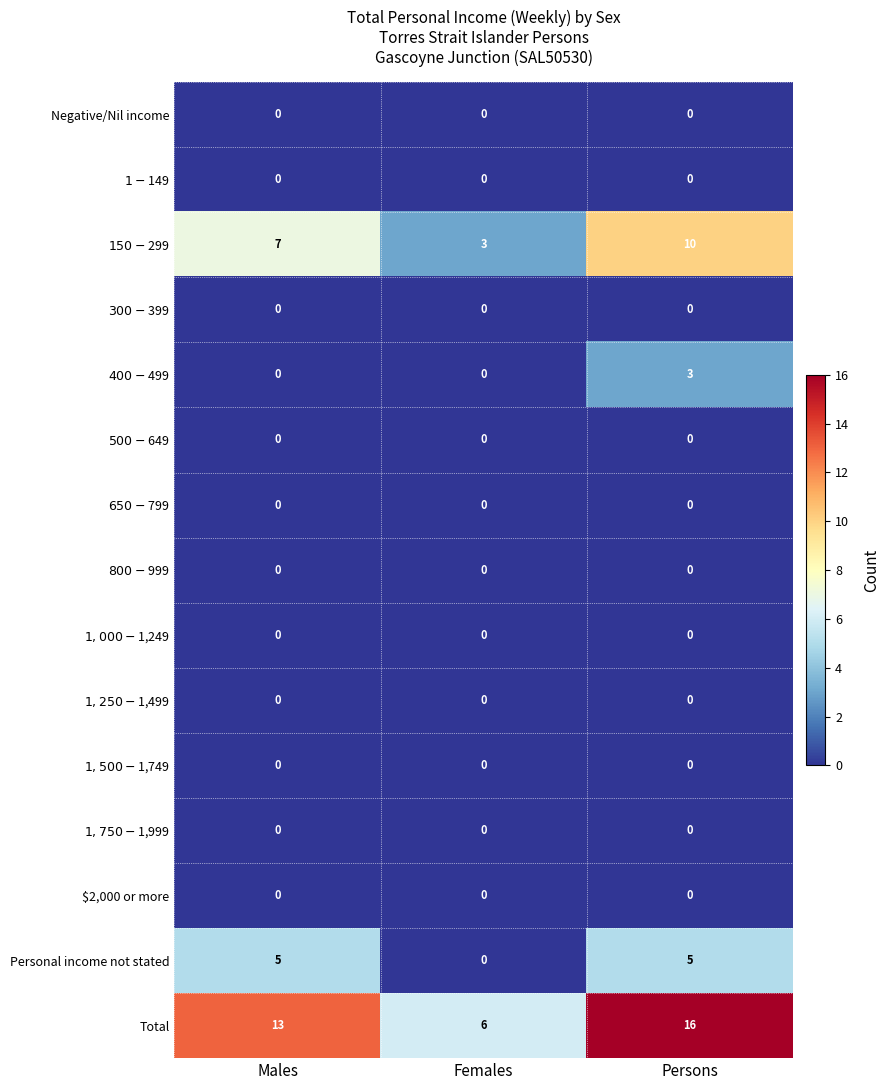

What is the spread (max minus min) of values at Males?

13